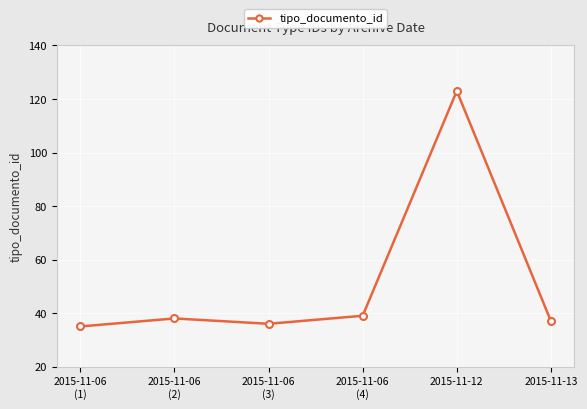

At which category does the data reach its first local peak?

2015-11-06
(2)